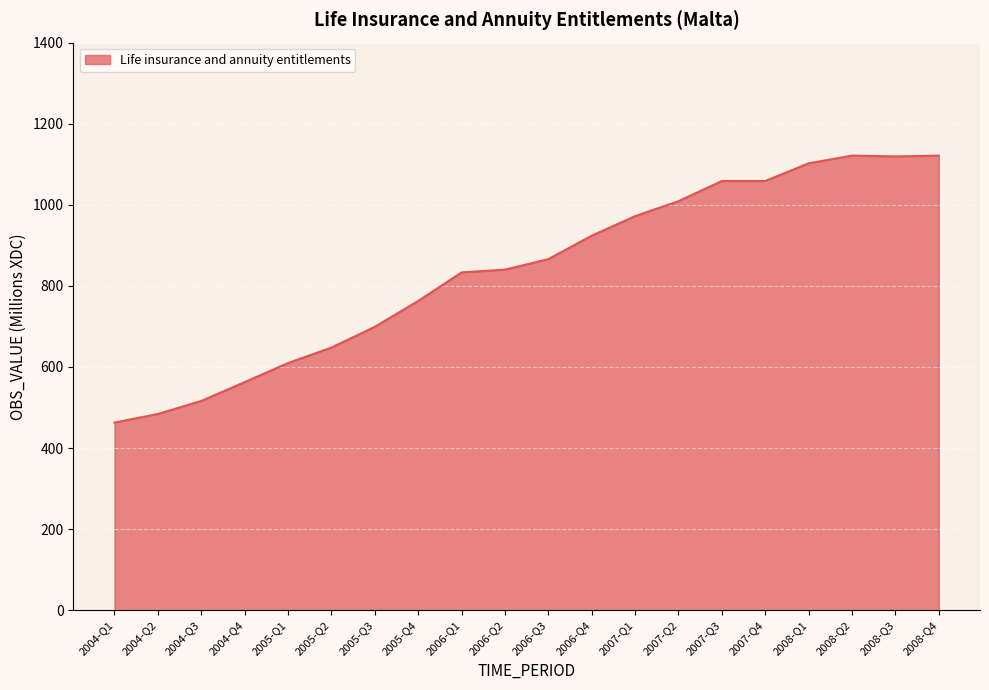

What is the greatest value displayed?

1121.3